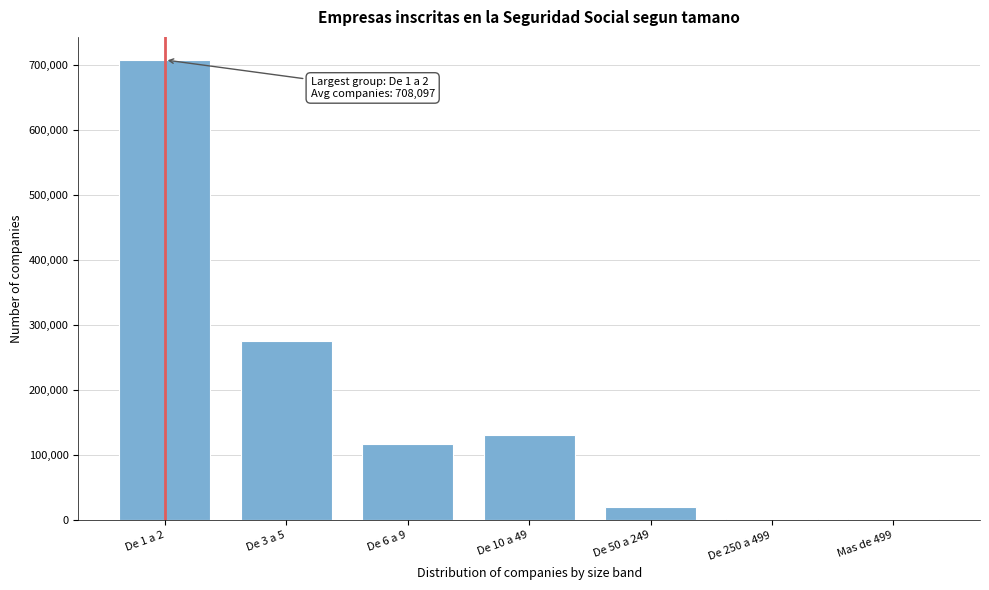

At which label is the value closest to 354939?

De 3 a 5